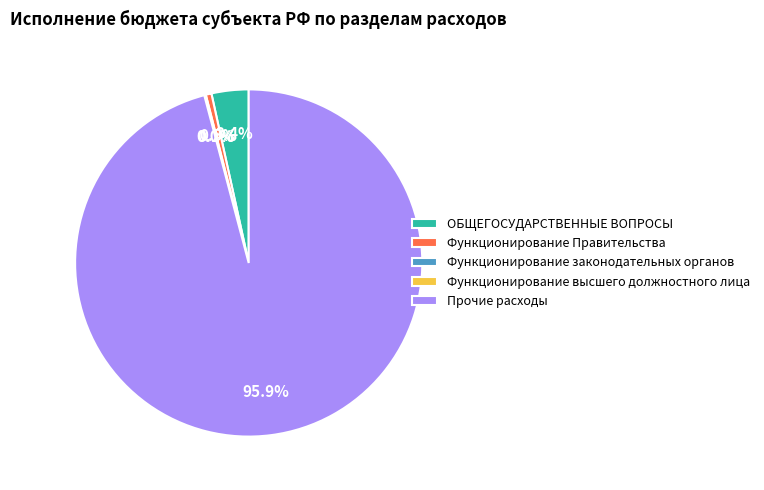

To the nearest percent, what is the average slice percentage?

20%